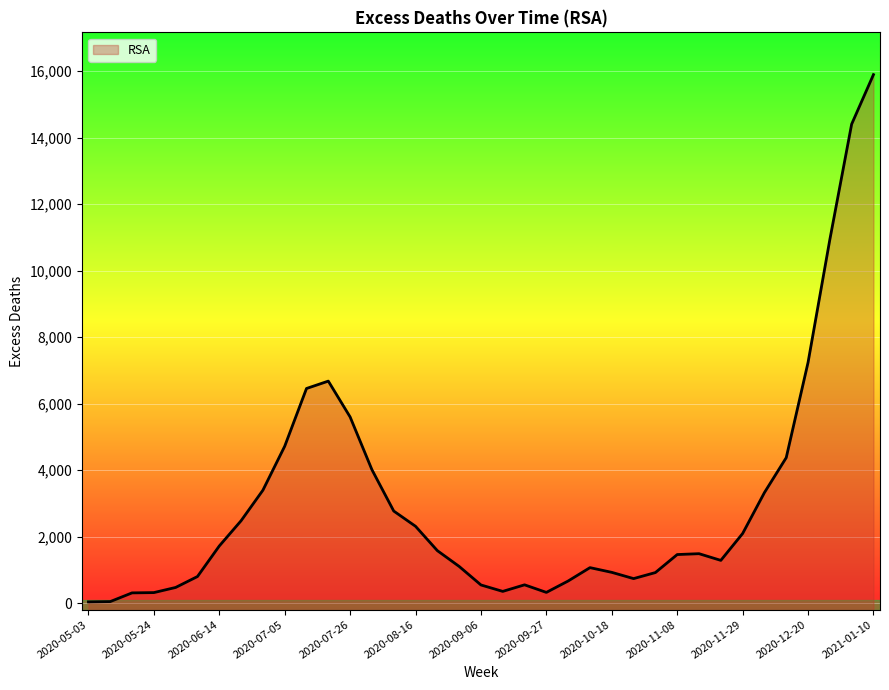

What is the change in value from 2020-07-19 to 2020-11-15?

-5191.2